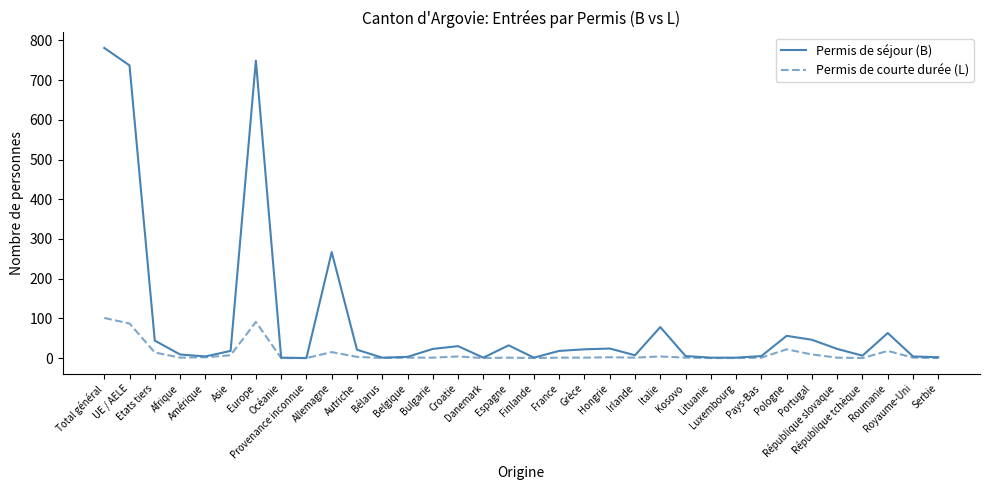

Which series has the largest total across all categories?

Permis de séjour (B)